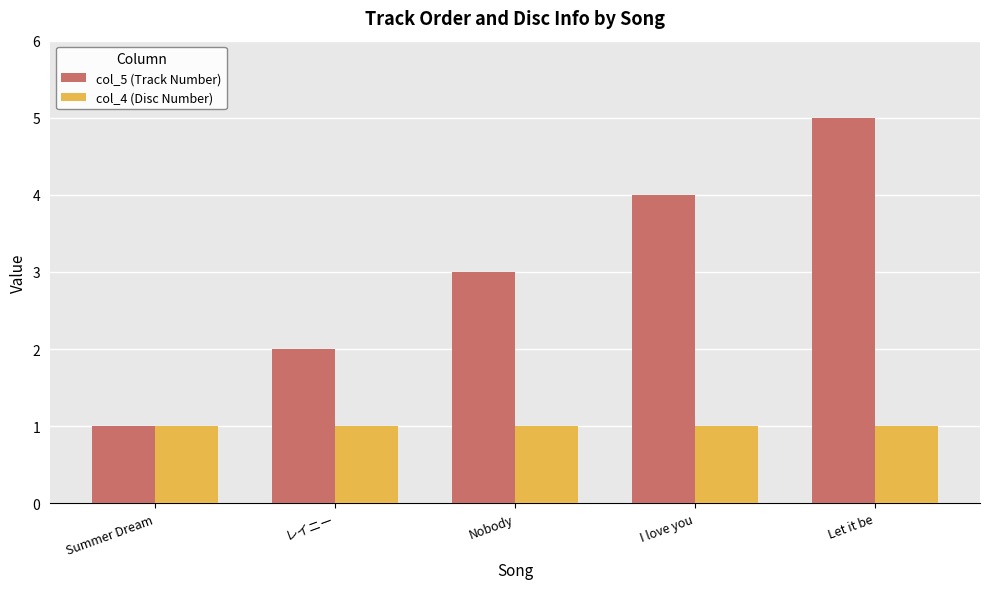

Which series has the largest total across all categories?

col_5 (Track Number)